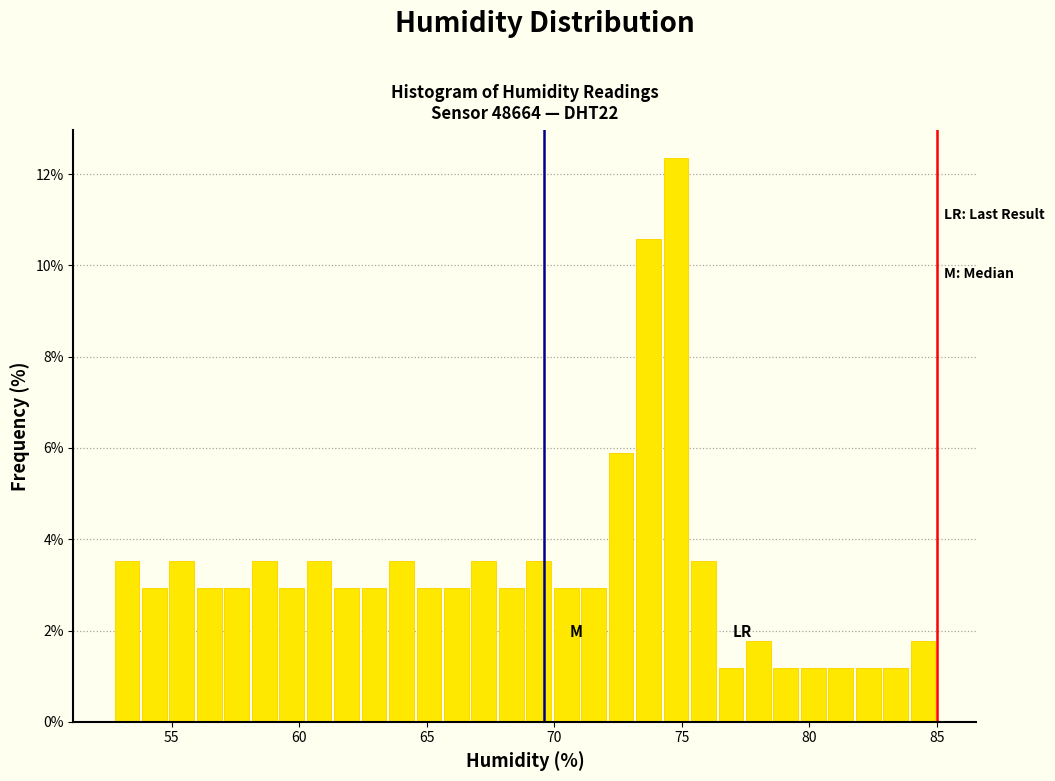

Around what value on the x-axis is the tallest bar? Give the approximate position of its centre, as read against the axis.

75.0